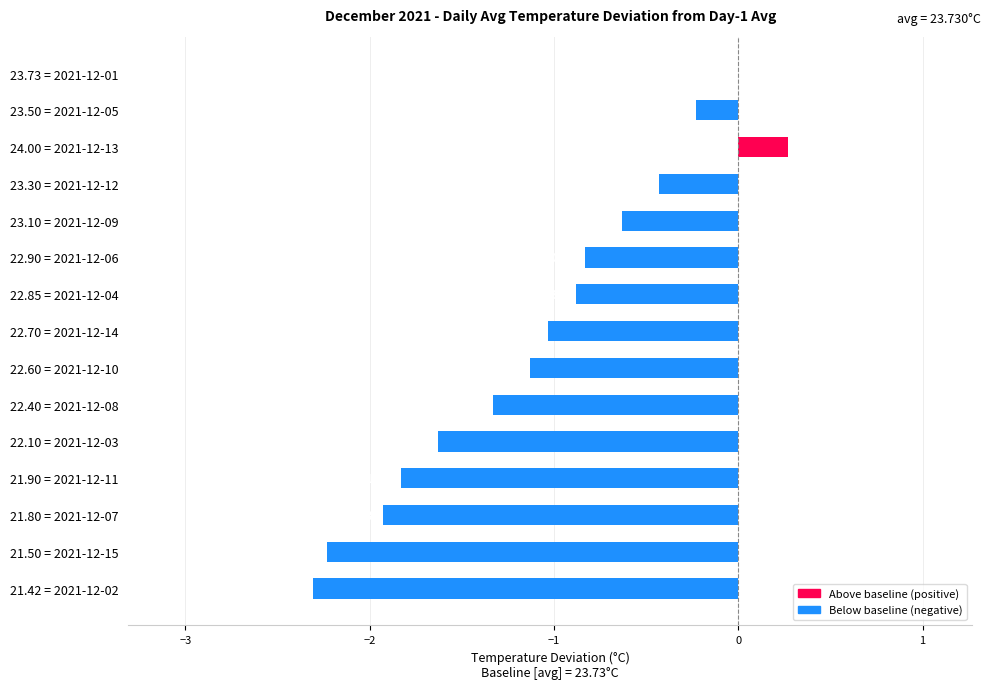

At which label is the value closest to -1?

22.70 = 2021-12-14